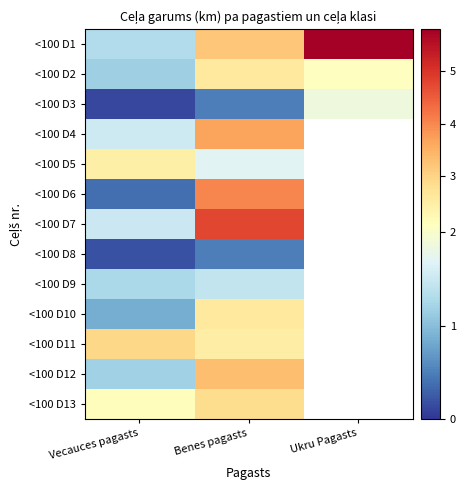

What is the difference between the second highest and minimum values in the <100 D13 series?

0.7